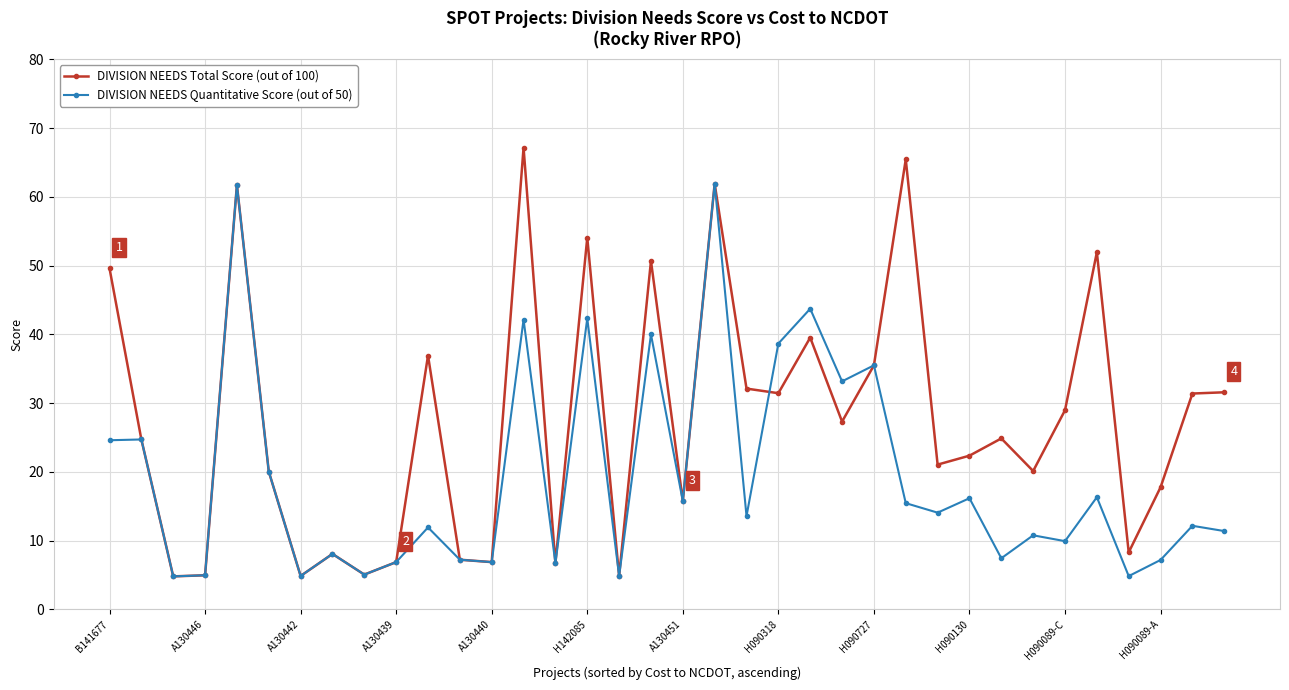

What is the value of the DIVISION NEEDS Quantitative Score (out of 50) point at the 32nd from the left?

16.3